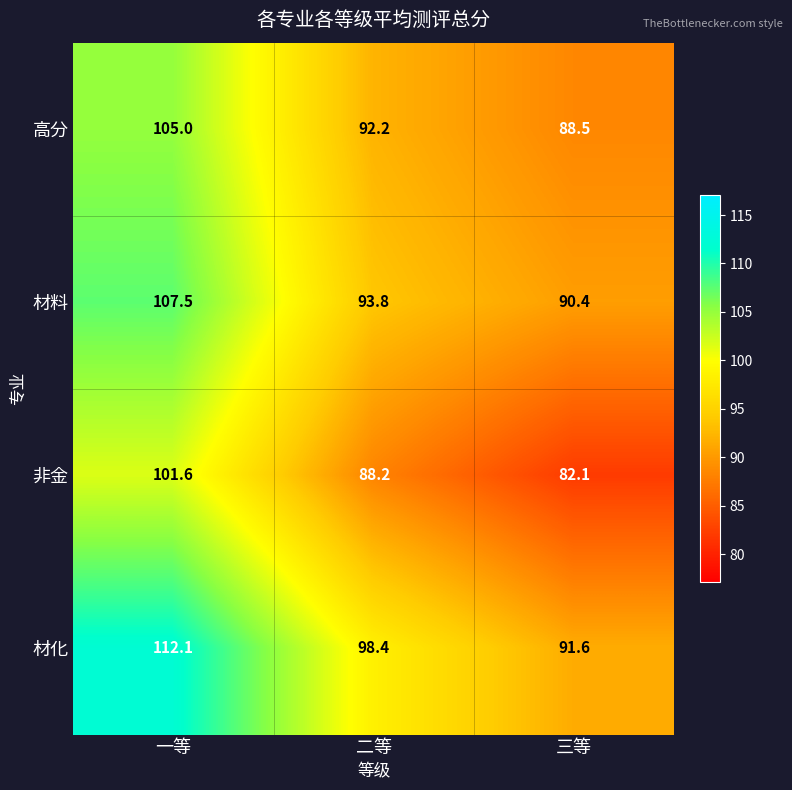

How many data points in 材化 are less than 98?

1